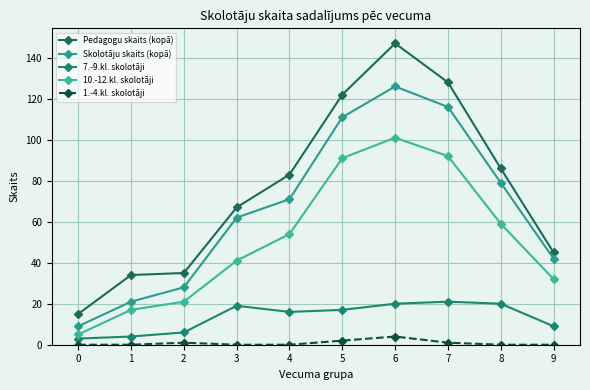

Which category has the highest value in the 1.-4.kl. skolotāji series?

6